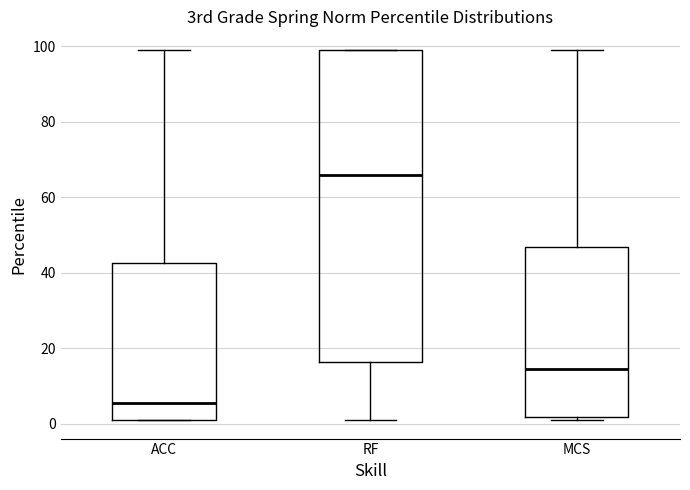

Which box's median line is the highest?

RF